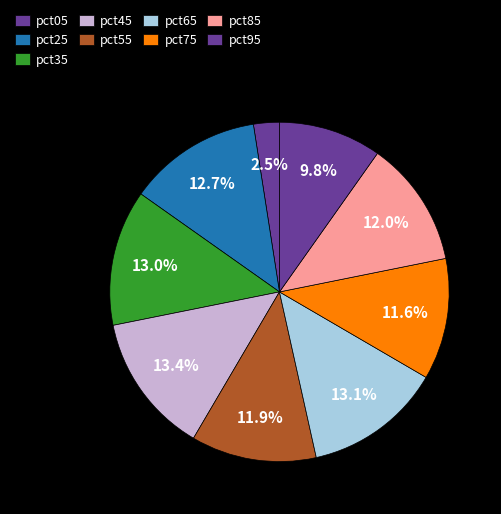

To the nearest percent, what is the difference between the pct25 and pct55 slice percentages?

1%